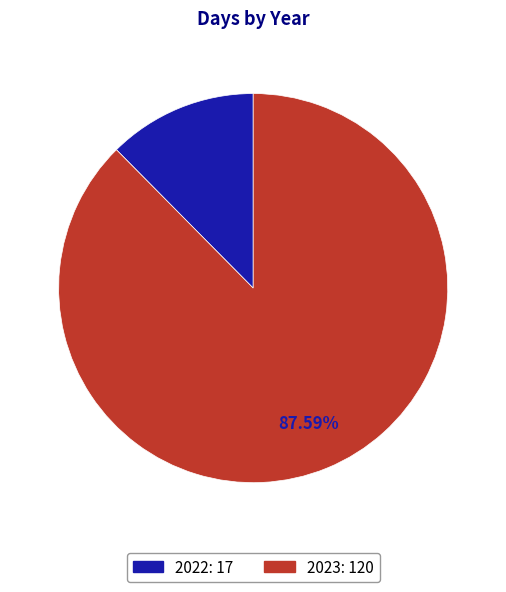

How many segments does this pie chart have?

2